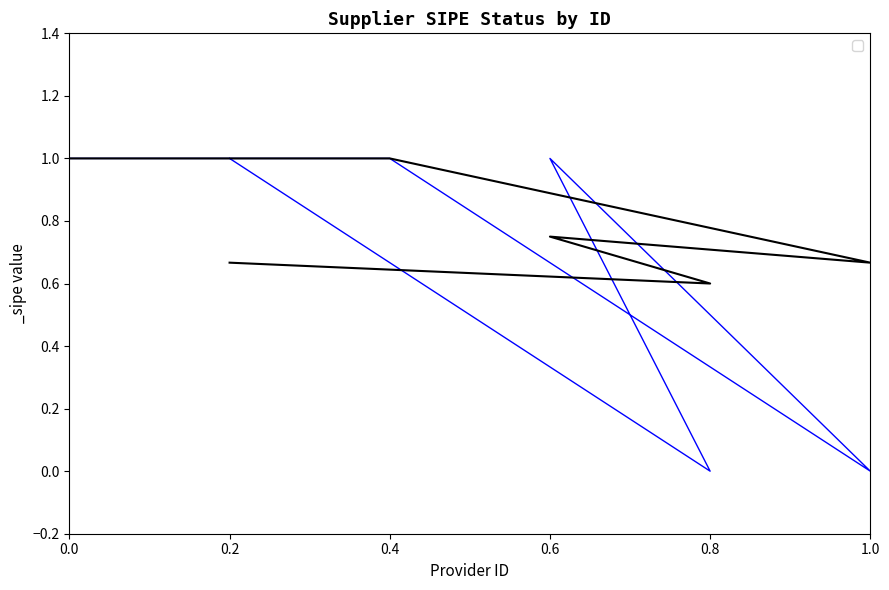

How many data points are less than 1?

2